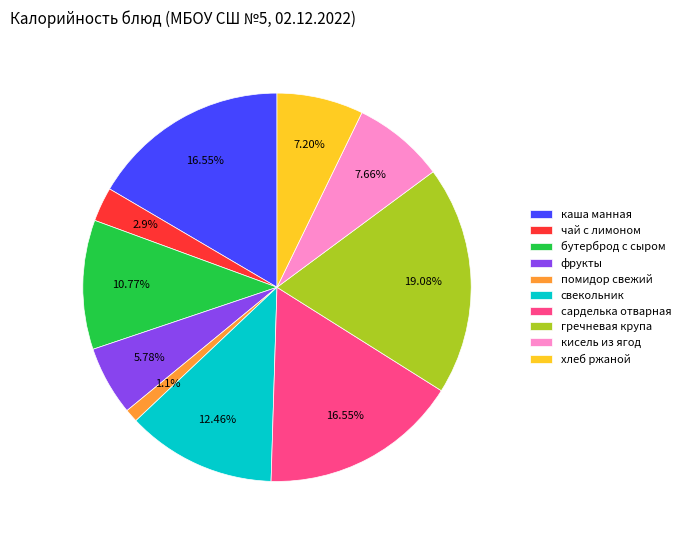

To the nearest percent, what is the combined percentage of кисель из ягод and фрукты?

13%